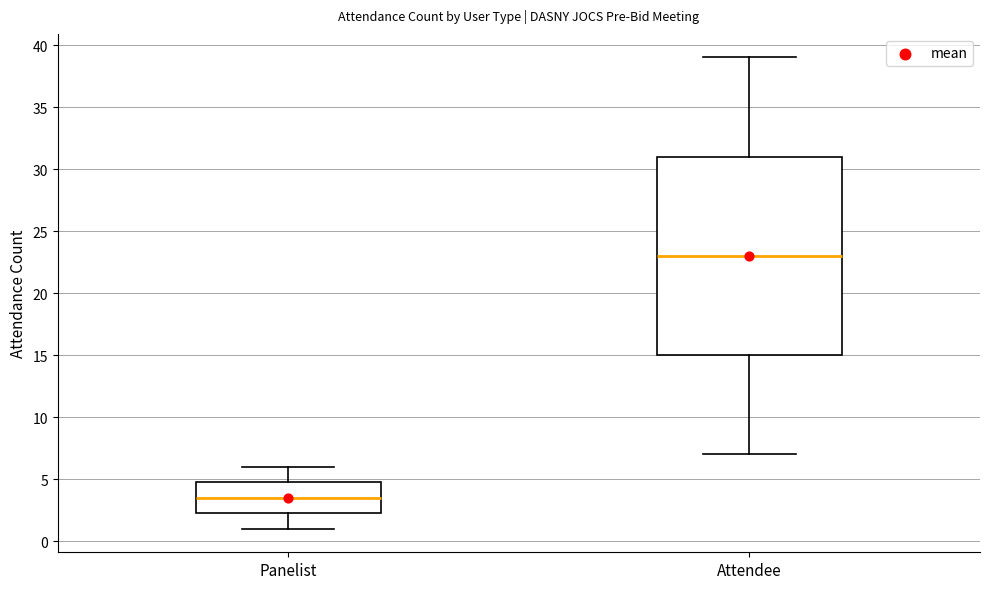

Reading left to right, transcribe this box plot: for each box, give where its median line is, the range the box spans, and where its two whiskers end, as read against the y-axis. The values are not printed on the chart, so give them approximately, as read against the axis.

Panelist: median 3.5, box 2.5 to 5.0, whiskers 1.0 to 6.0
Attendee: median 23.0, box 15.0 to 31.0, whiskers 7.0 to 39.0